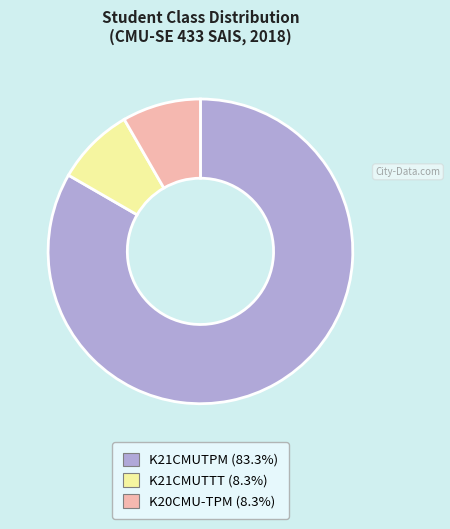

Which category has the biggest portion of the pie?

K21CMUTPM